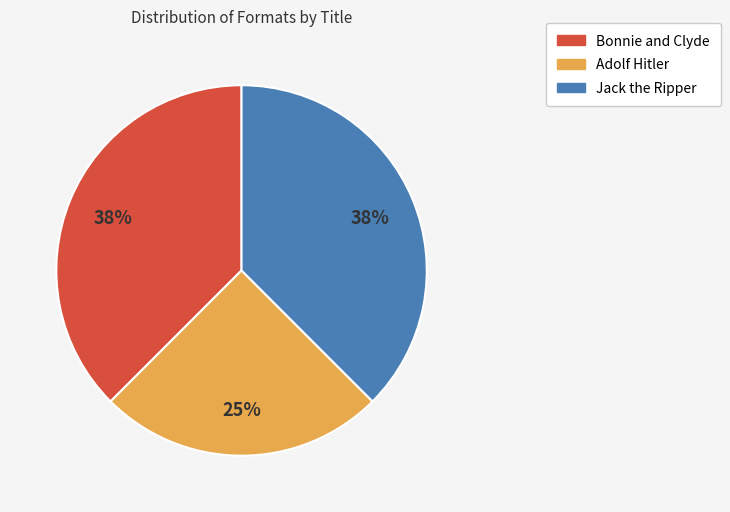

What is the smallest slice in the pie chart?

Adolf Hitler